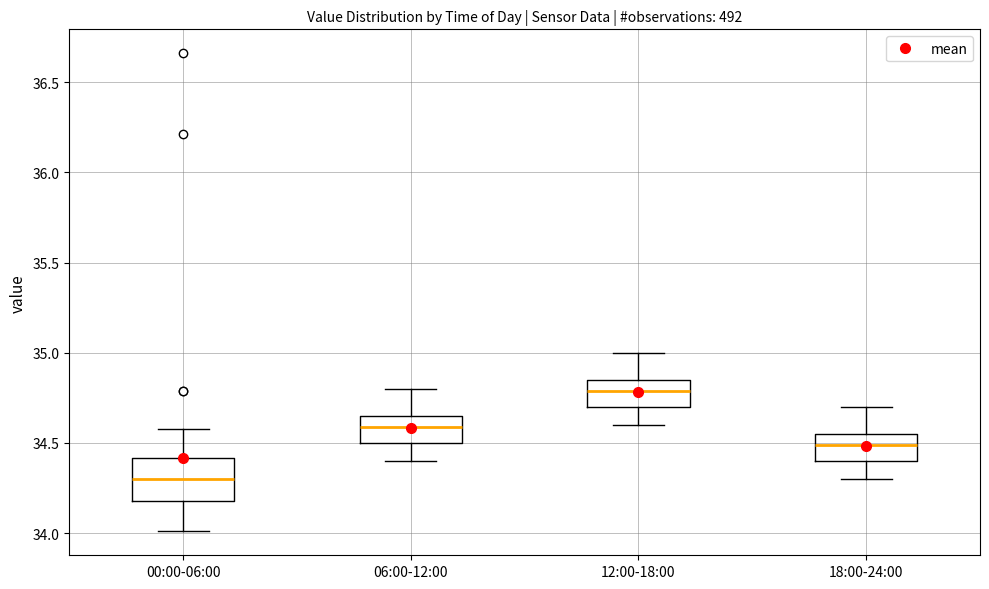

Reading left to right, read every box against the y-axis: the position of its median line, the range the box covers, and the ends of its whiskers. The values are not printed on the chart, so give them approximately, as read against the axis.

00:00-06:00: median 34.30, box 34.20 to 34.40, whiskers 34.00 to 34.60
06:00-12:00: median 34.60, box 34.50 to 34.65, whiskers 34.40 to 34.80
12:00-18:00: median 34.80, box 34.70 to 34.85, whiskers 34.60 to 35.00
18:00-24:00: median 34.50, box 34.40 to 34.55, whiskers 34.30 to 34.70